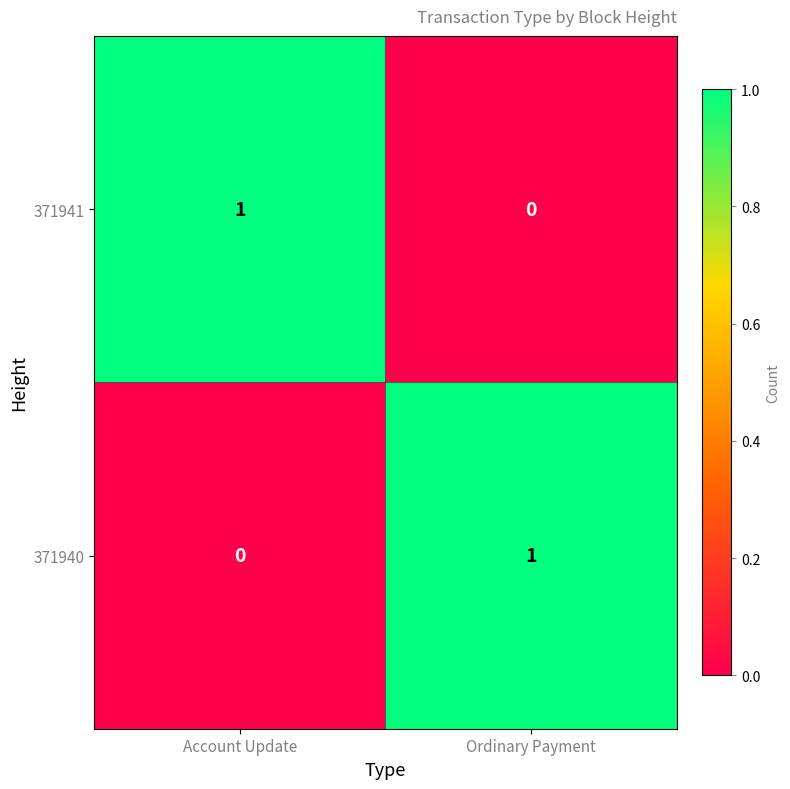

True or false: 371941 has a value of -1 at Ordinary Payment.

False